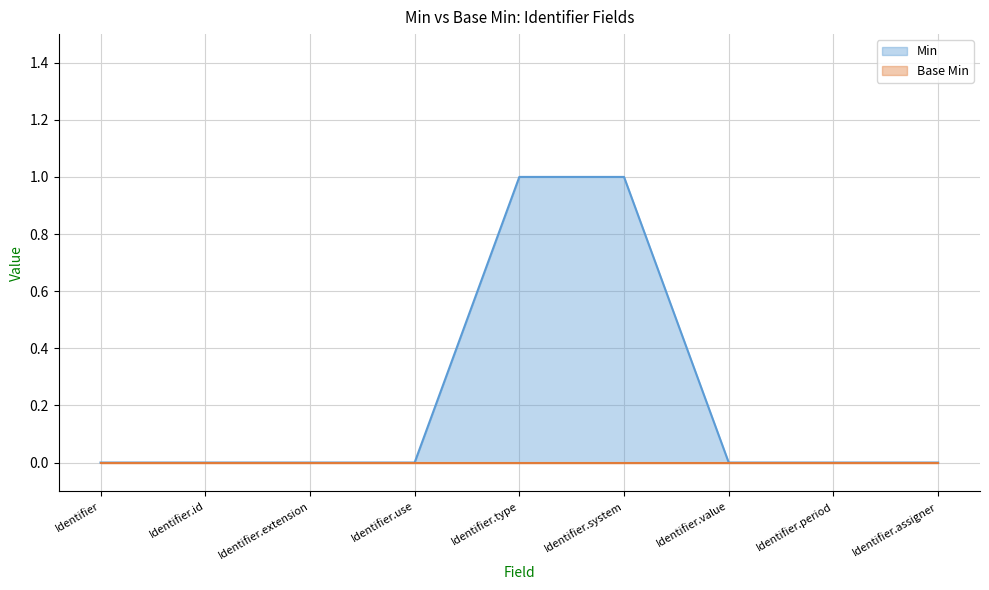

True or false: the data shows 1 at Identifier.system.

True